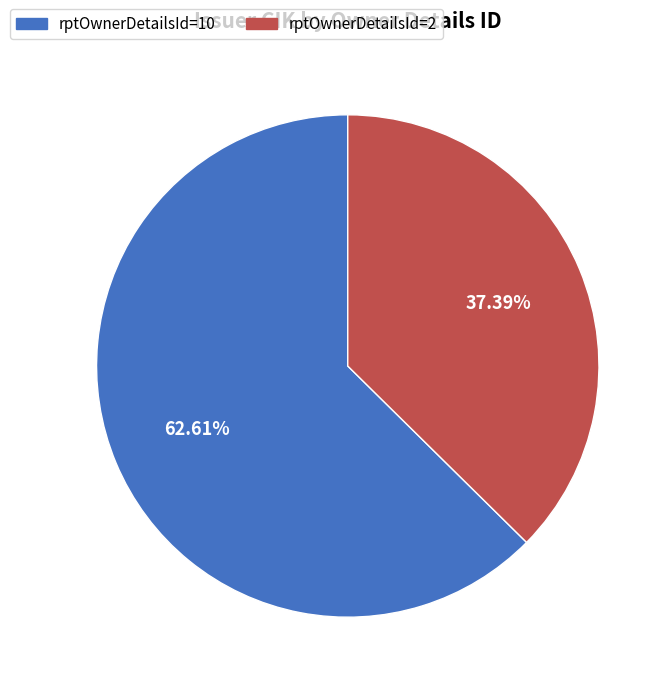

What is the majority slice?

rptOwnerDetailsId=10